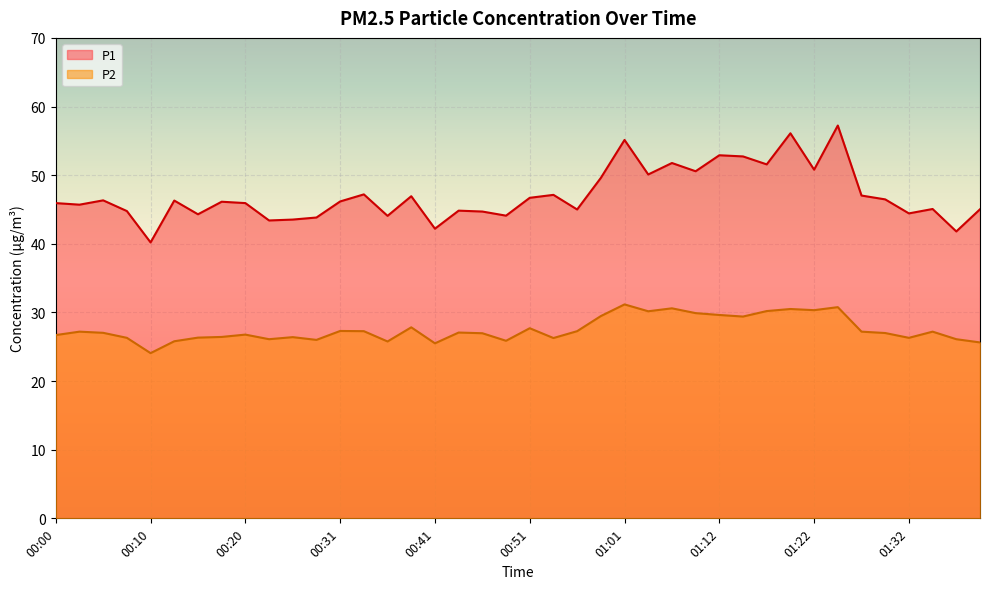

What is the sum of the P2 values at 01:30 and 01:35?

54.2